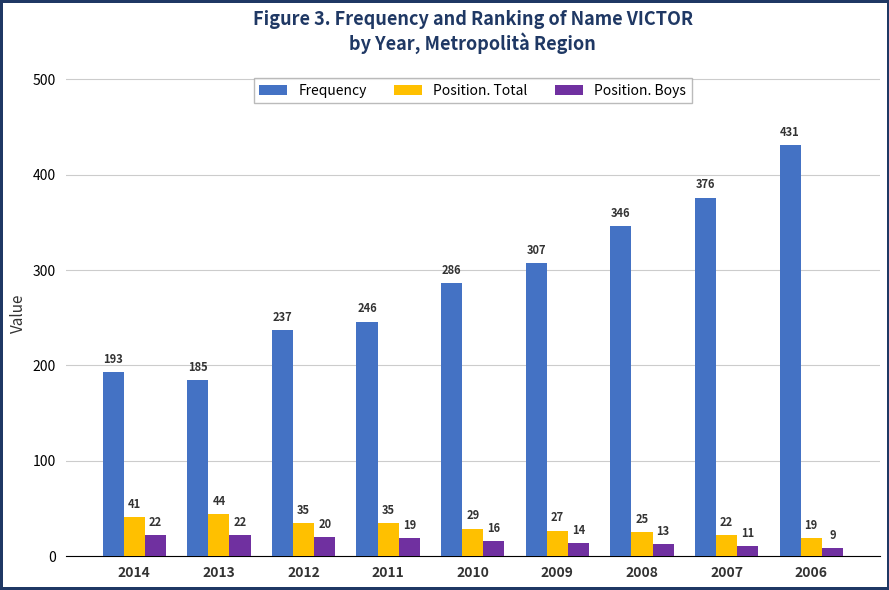

Reading right to left, what are all the values shown in this chart?

Frequency: 2006=431	2007=376	2008=346	2009=307	2010=286	2011=246	2012=237	2013=185	2014=193
Position. Total: 2006=19	2007=22	2008=25	2009=27	2010=29	2011=35	2012=35	2013=44	2014=41
Position. Boys: 2006=9	2007=11	2008=13	2009=14	2010=16	2011=19	2012=20	2013=22	2014=22